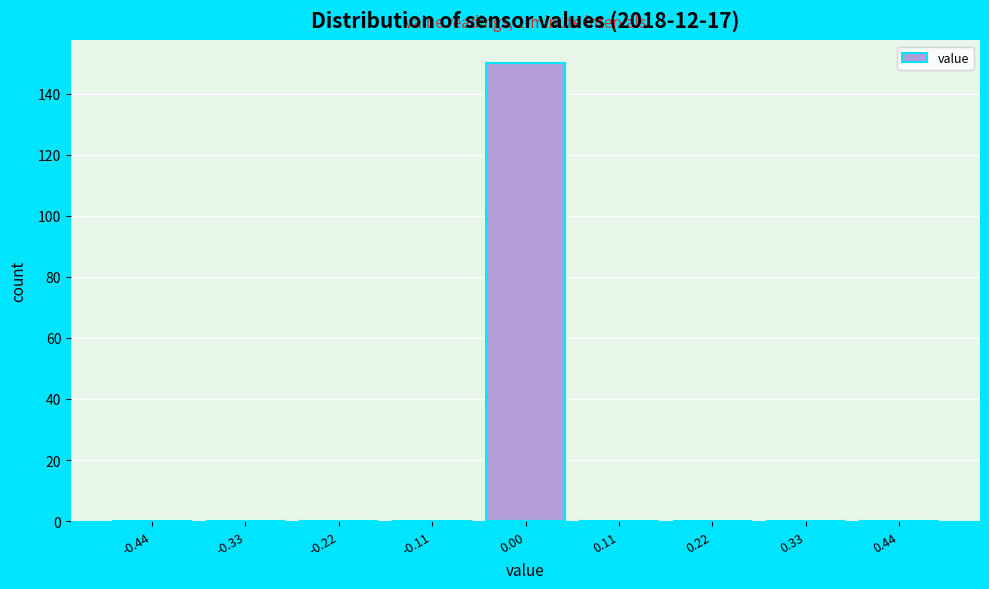

Over which range of the x-axis is the bar tallest?

-0.06 to 0.06